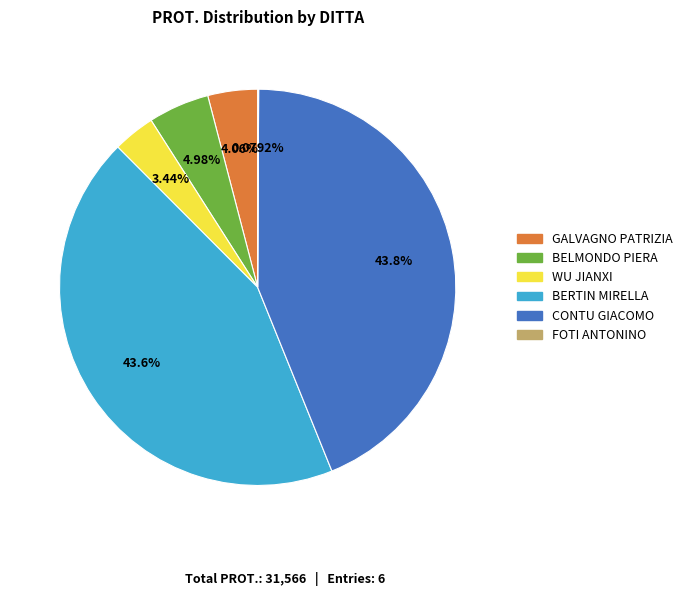

Do GALVAGNO PATRIZIA and BELMONDO PIERA together represent more than half of the pie?

No